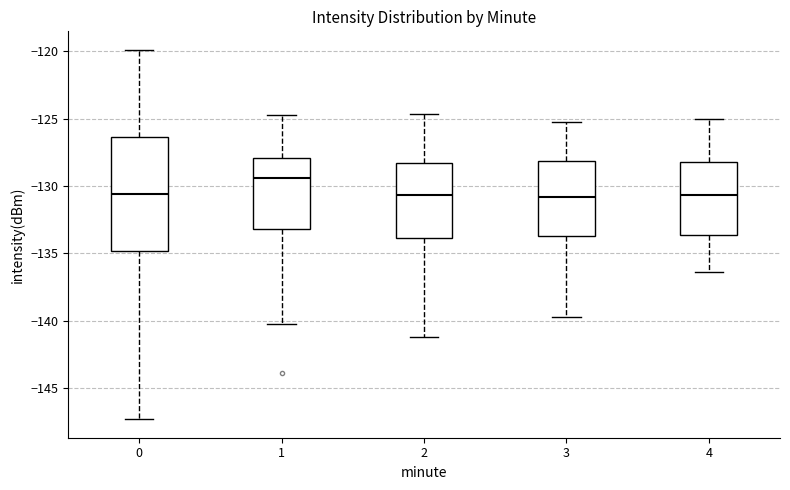

Reading left to right, transcribe this box plot: for each box, give where its median line is, the range the box spans, and where its two whiskers end, as read against the y-axis. The values are not printed on the chart, so give them approximately, as read against the axis.

0: median -130.5, box -135.0 to -126.5, whiskers -147.5 to -120.0
1: median -129.5, box -133.0 to -128.0, whiskers -140.0 to -124.5
2: median -130.5, box -134.0 to -128.5, whiskers -141.0 to -124.5
3: median -131.0, box -133.5 to -128.0, whiskers -139.5 to -125.0
4: median -130.5, box -133.5 to -128.0, whiskers -136.5 to -125.0